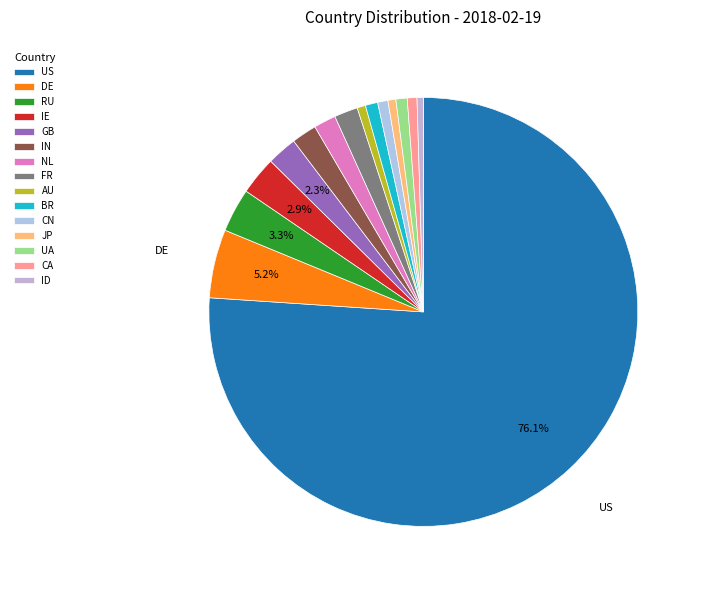

The CN slice represents 11% of the pie. True or false?

False